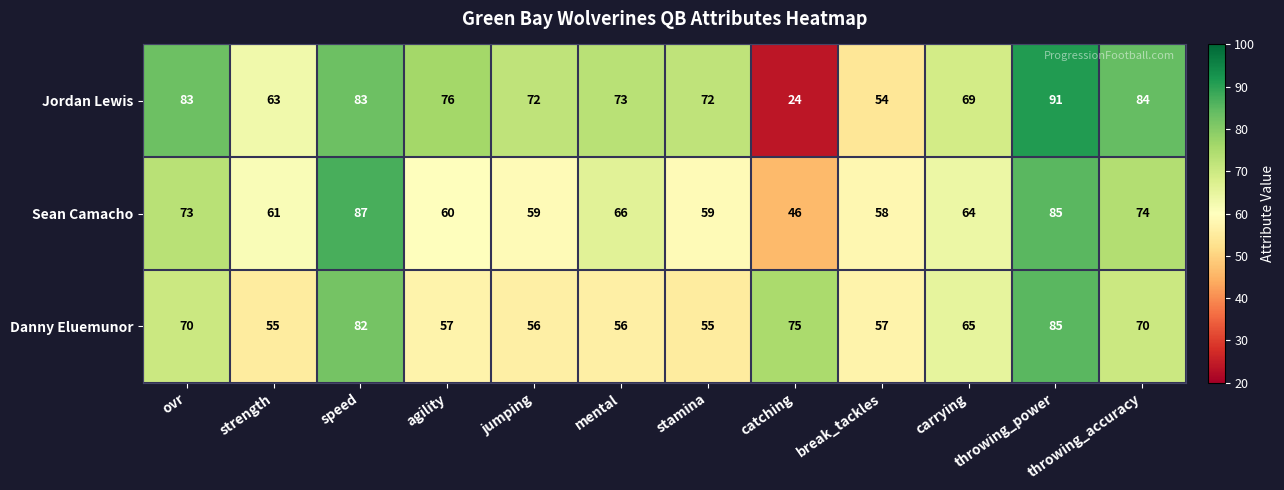

What is the highest value of the Sean Camacho series?

87